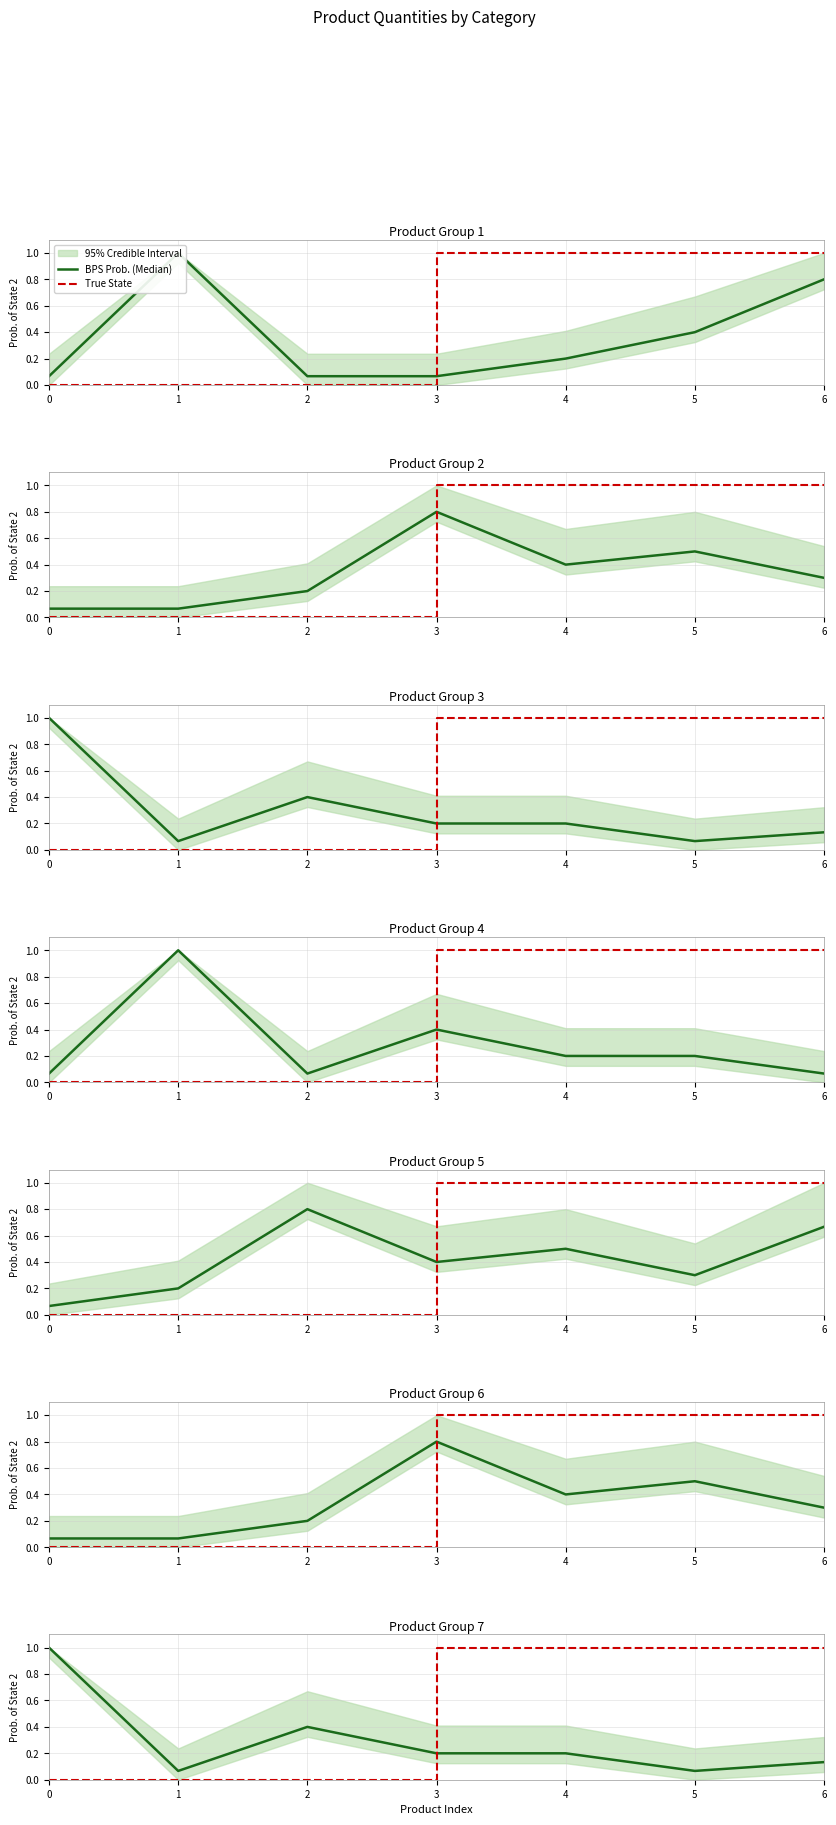

The BPS Prob. (Median) series shows 1.7 at 0. True or false?

False